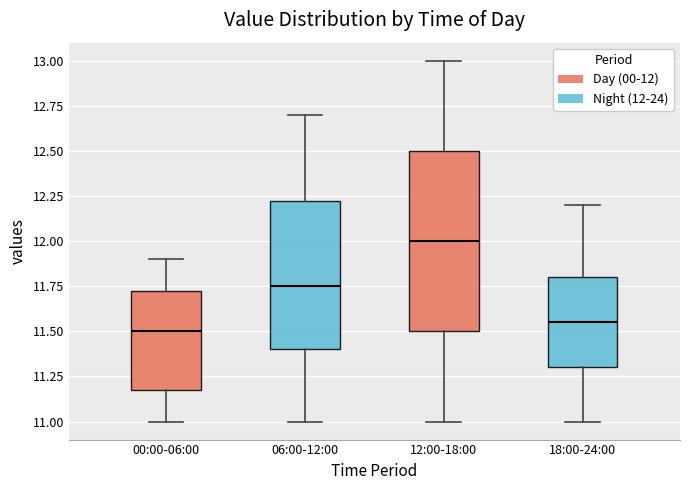

Reading left to right, read every box against the y-axis: the position of its median line, the range the box covers, and the ends of its whiskers. The values are not printed on the chart, so give them approximately, as read against the axis.

00:00-06:00: median 11.50, box 11.20 to 11.75, whiskers 11.00 to 11.90
06:00-12:00: median 11.75, box 11.40 to 12.25, whiskers 11.00 to 12.70
12:00-18:00: median 12.00, box 11.50 to 12.50, whiskers 11.00 to 13.00
18:00-24:00: median 11.55, box 11.30 to 11.80, whiskers 11.00 to 12.20